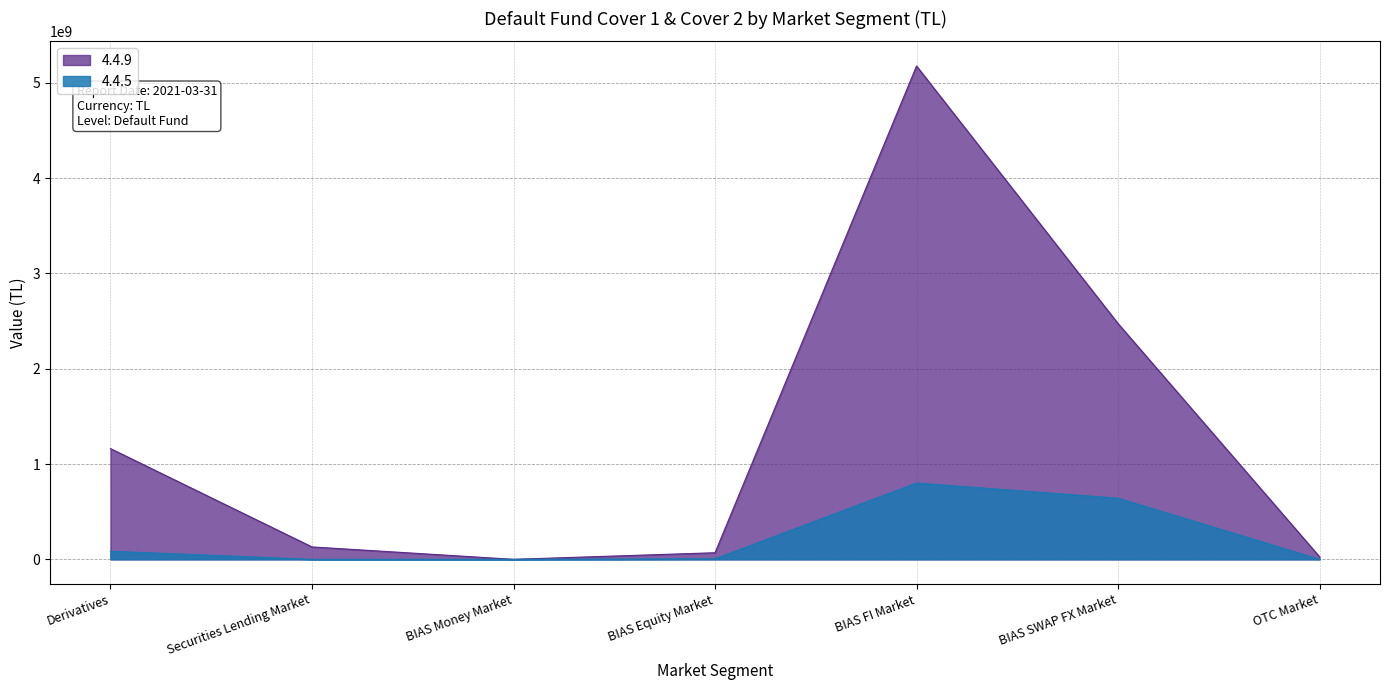

What is the difference between the 4.4.9 values at BIAS Equity Market and OTC Market?

42488479.8